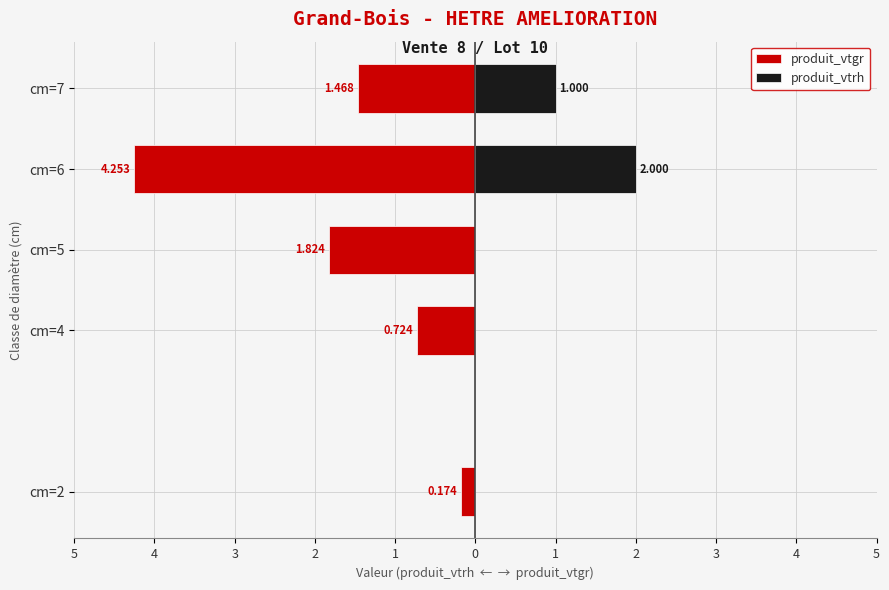

Is it true that produit_vtgr equals -7.3 at cm=6?

False